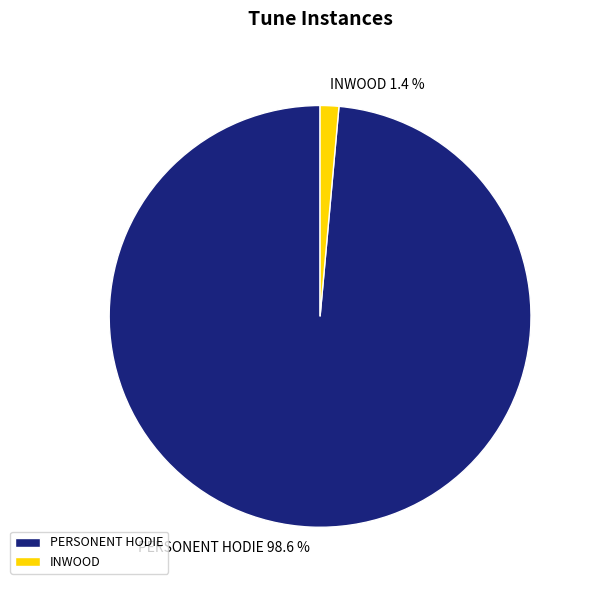

Count the number of slices in the pie.

2